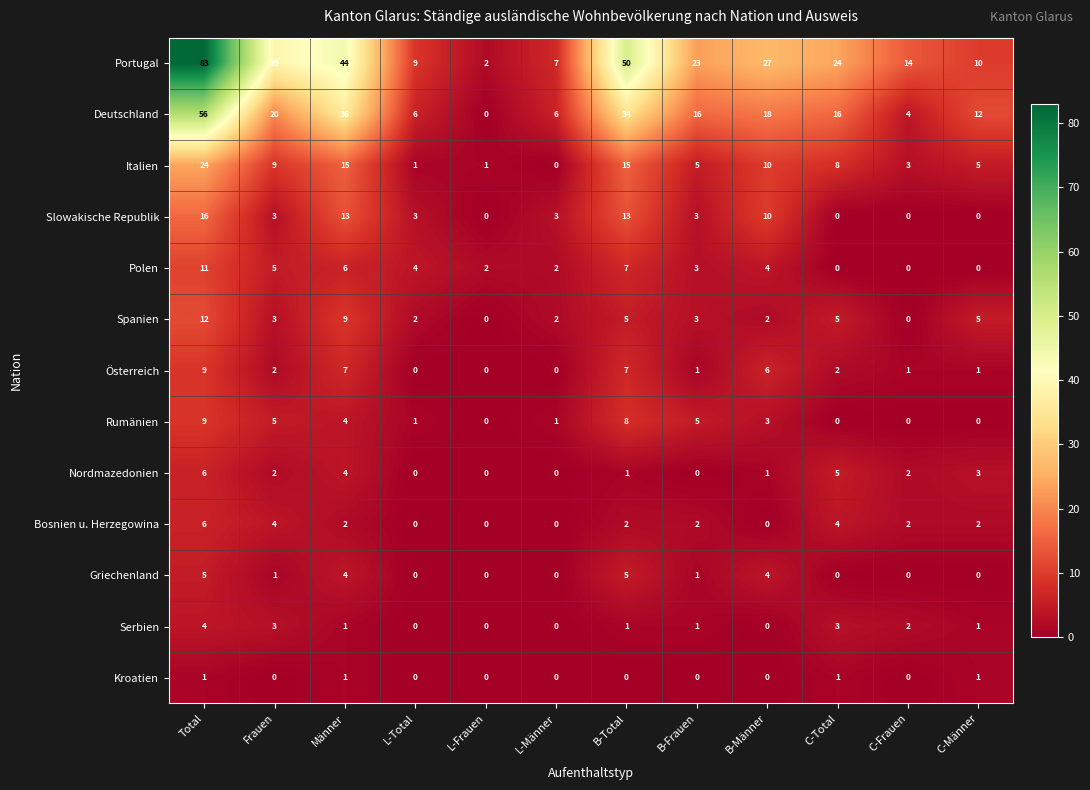

True or false: Spanien has a value of 5 at B-Total.

True